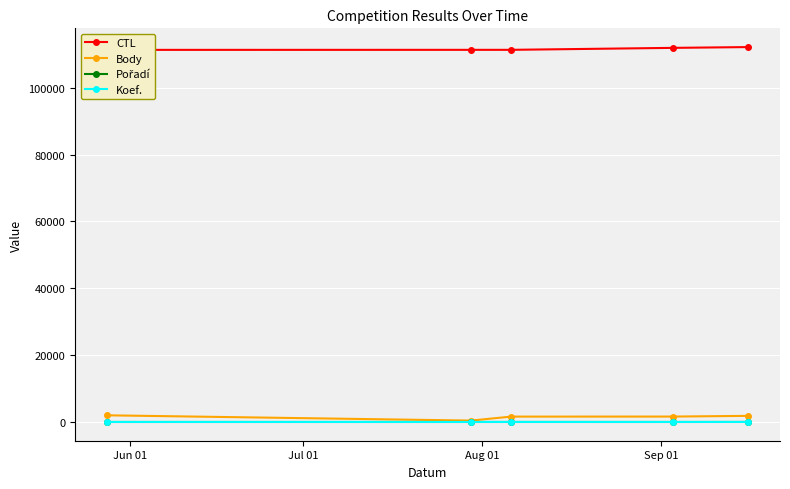

How many categories are shown in the chart?

5